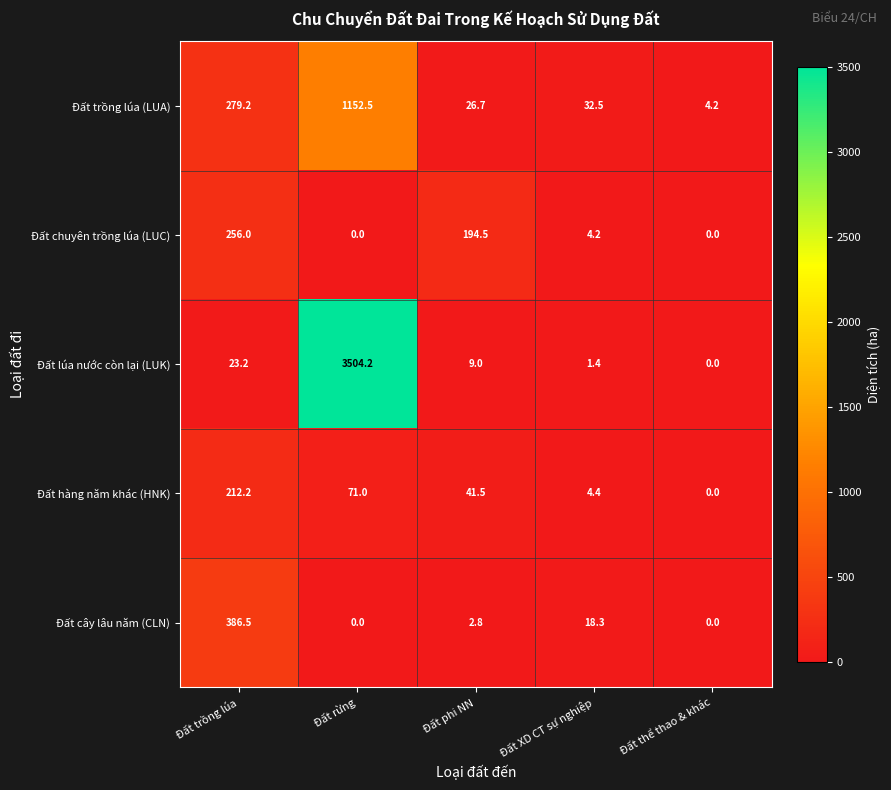

What is the sum of the Đất chuyên trồng lúa (LUC) values at Đất trồng lúa and Đất thể thao & khác?

256.0